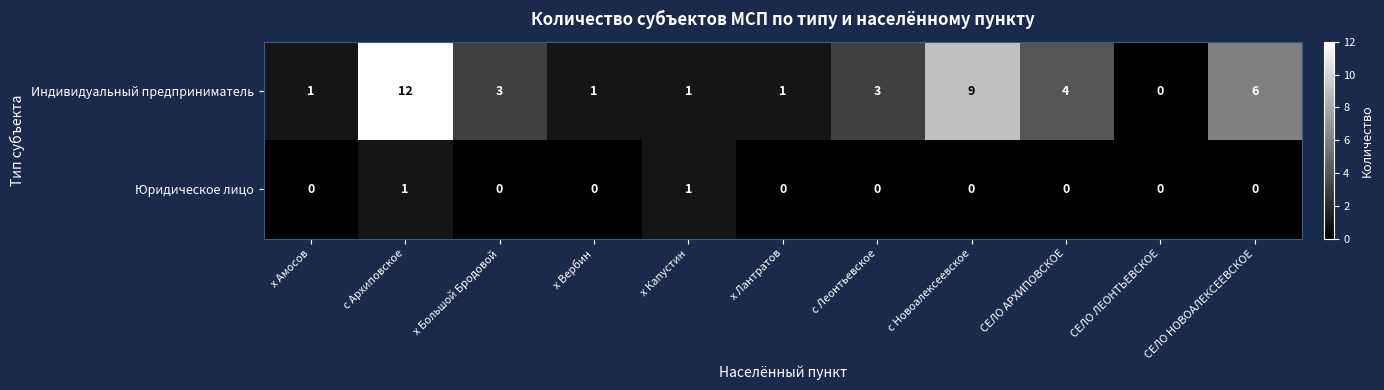

At which category is the sum across all series the highest?

с Архиповское